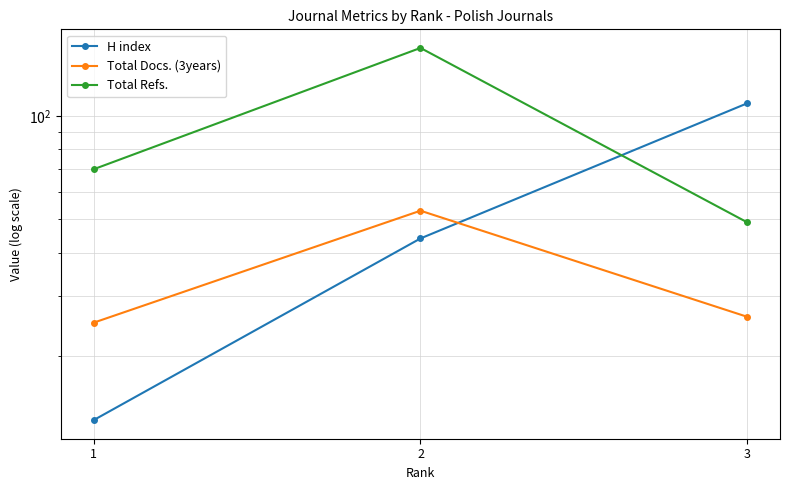

Which series has the largest total across all categories?

Total Refs.